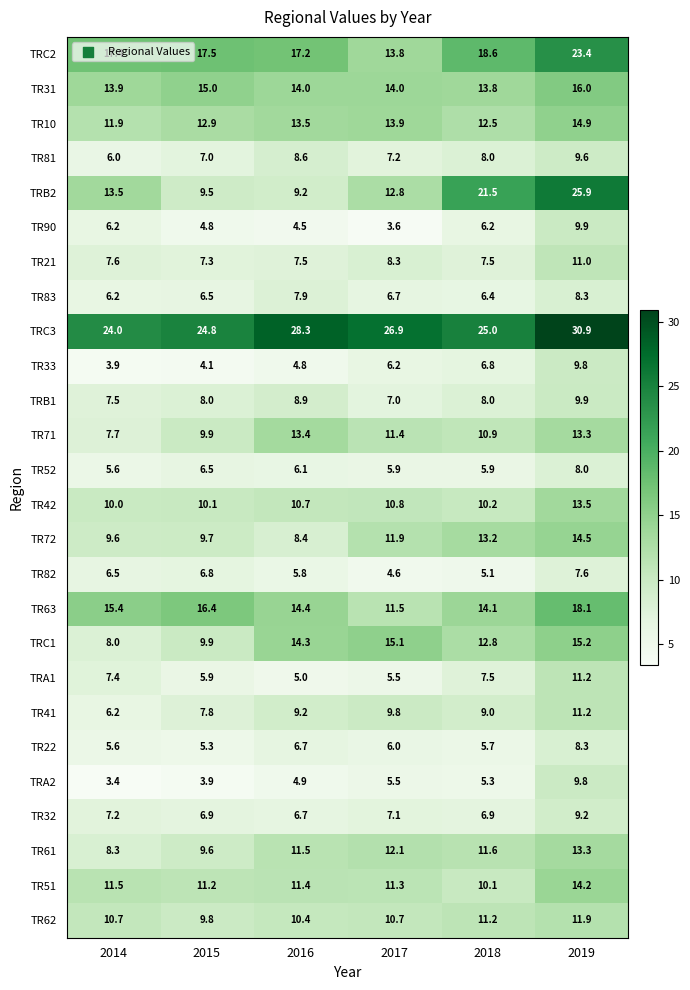

How many categories are shown in the chart?

6